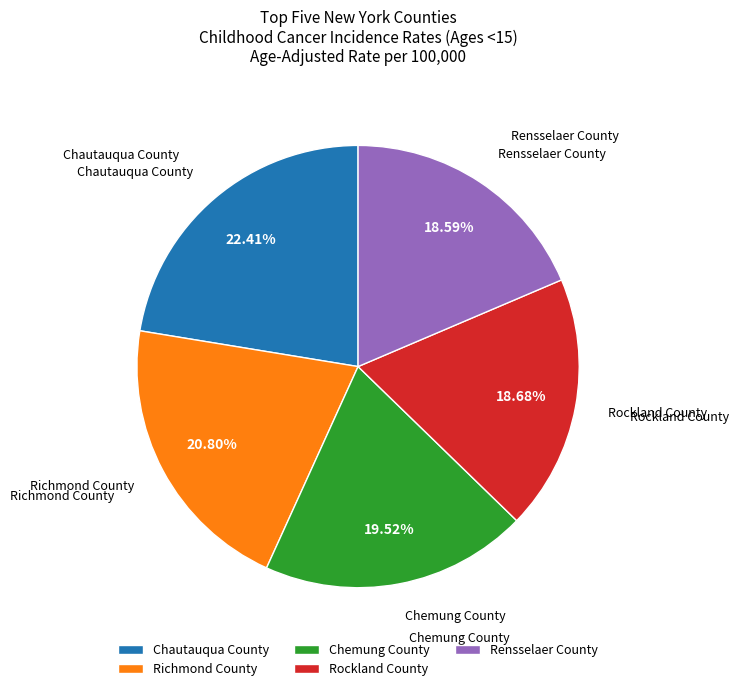

How much of the chart is everything except Chemung County?

80.5%